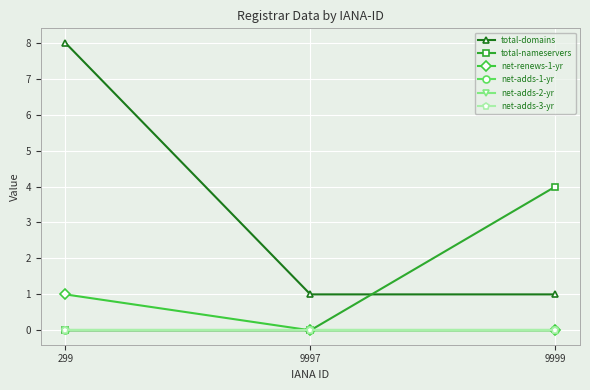

Is this an area chart (filled region under the line)?

No